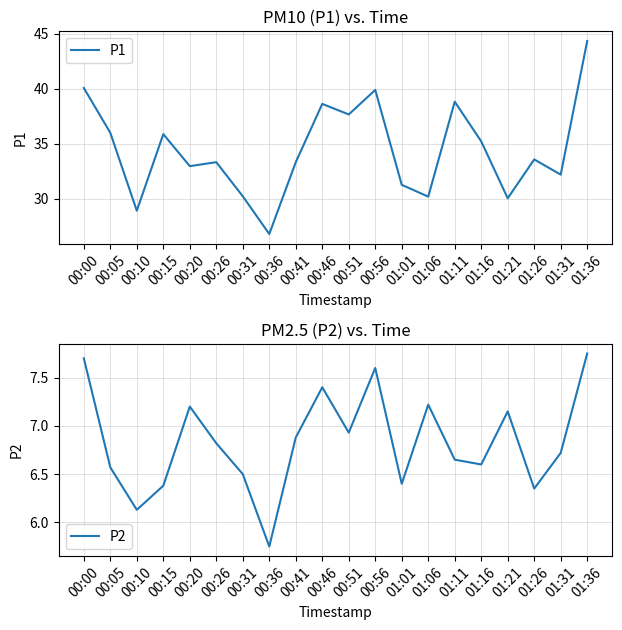

How many distinct data groups are displayed?

2